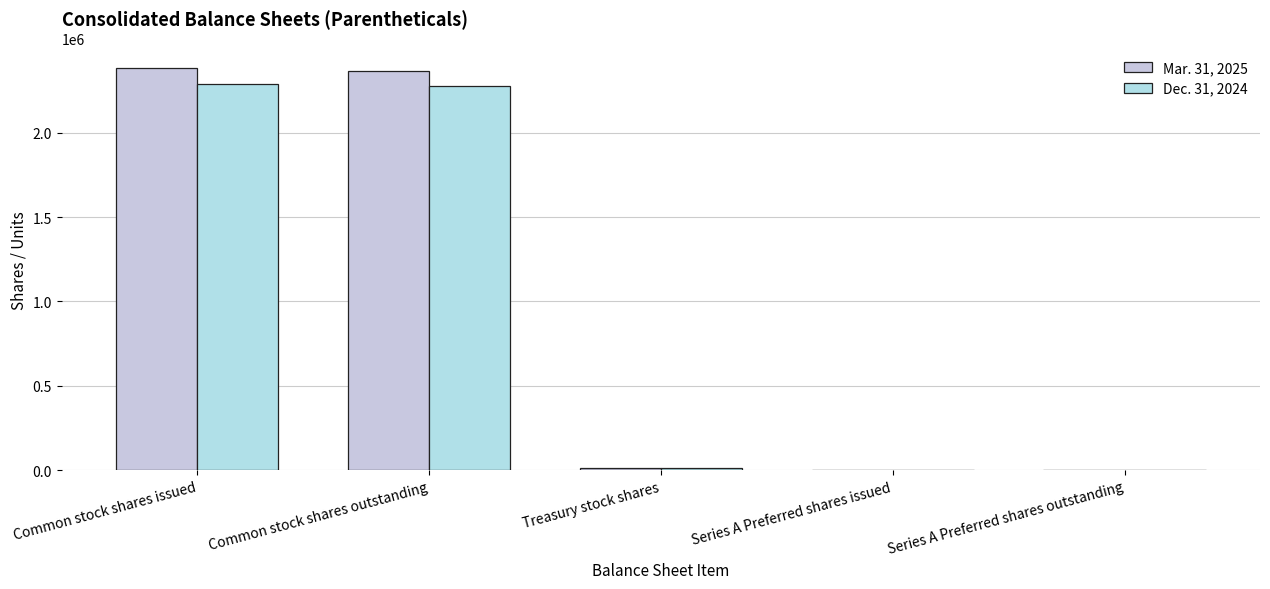

The value of Mar. 31, 2025 at Common stock shares outstanding is 2368075. True or false?

True